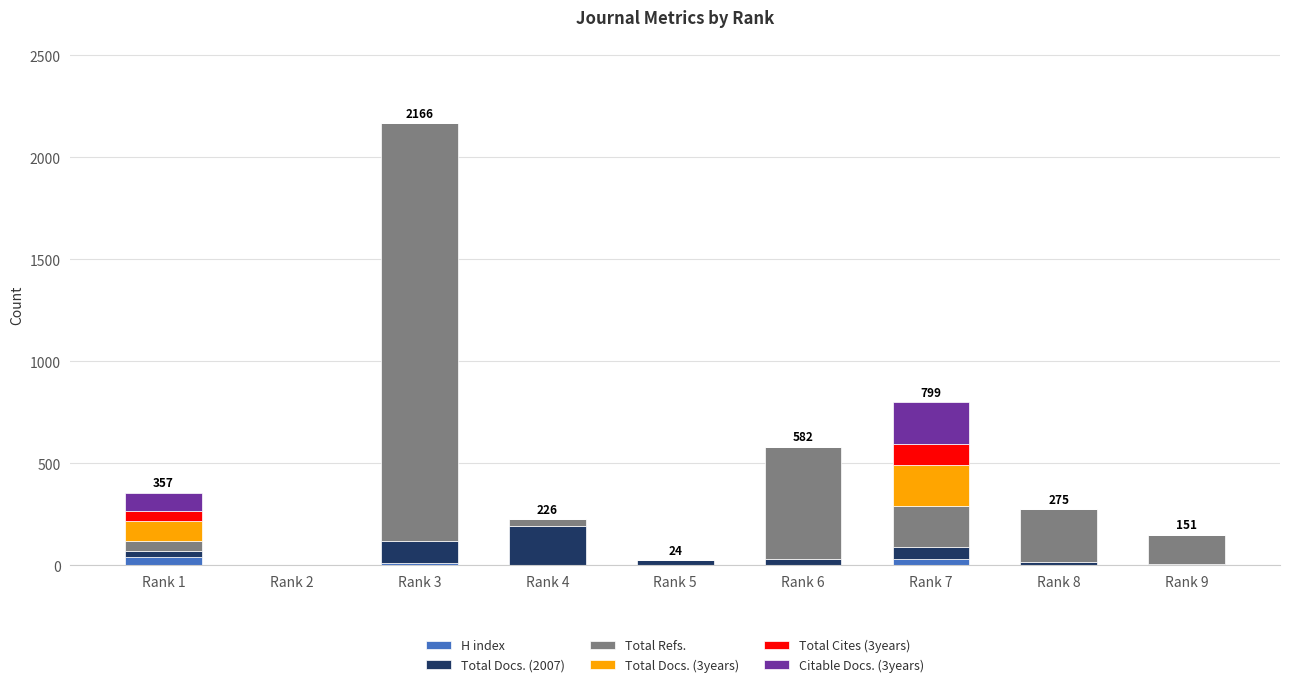

At which label is H index closest to 21?

Rank 3